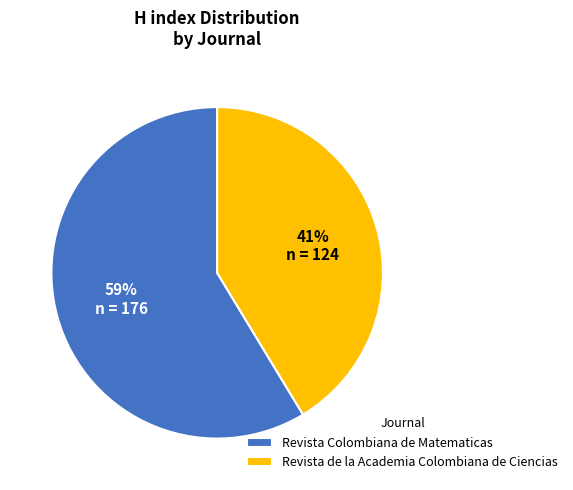

Combined, do Revista de la Academia Colombiana de Ciencias and Revista Colombiana de Matematicas account for over 50%?

Yes